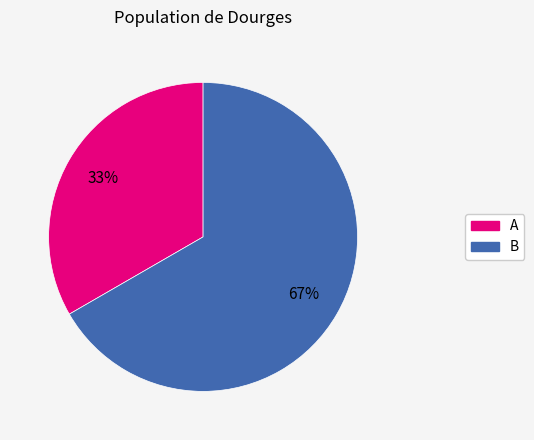

Do A and B together represent more than half of the pie?

Yes